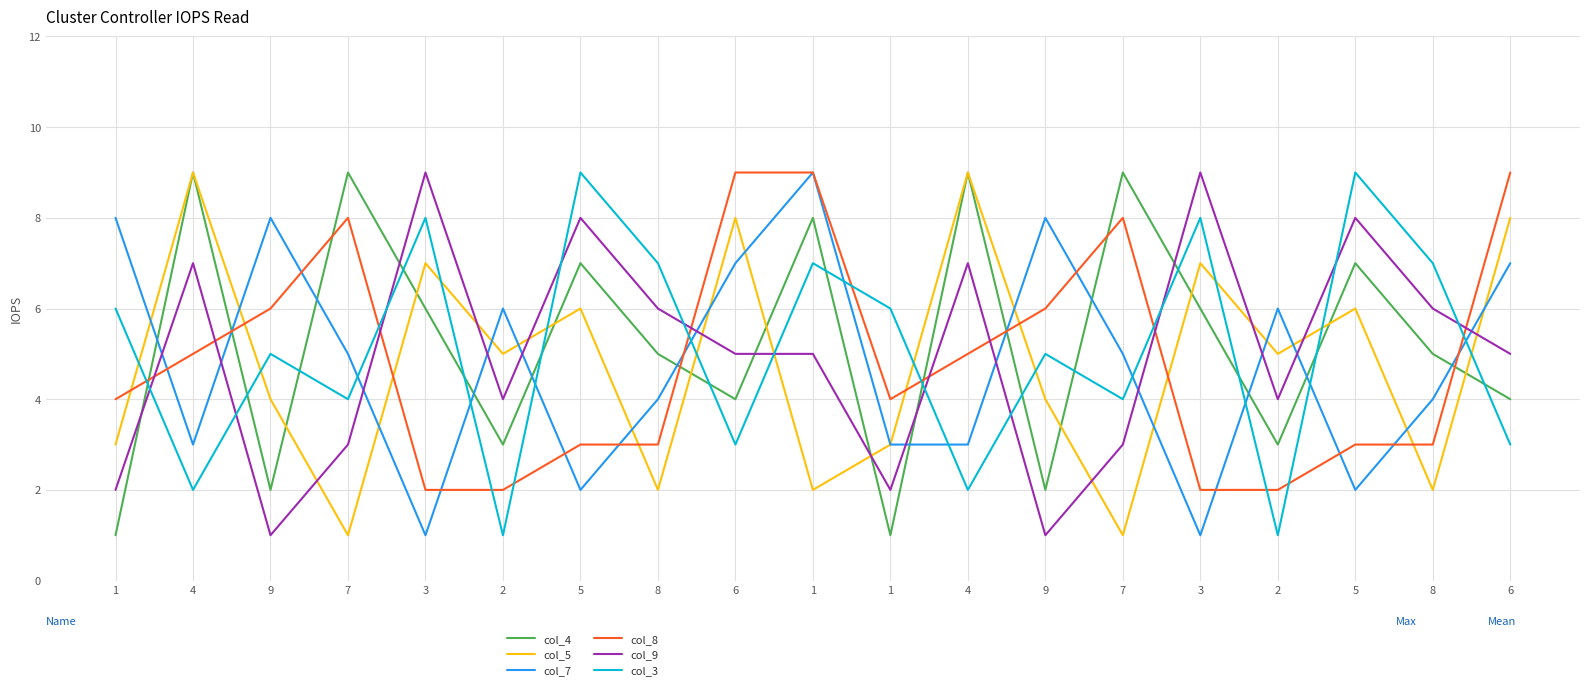

What is the highest value of the col_5 series?

9